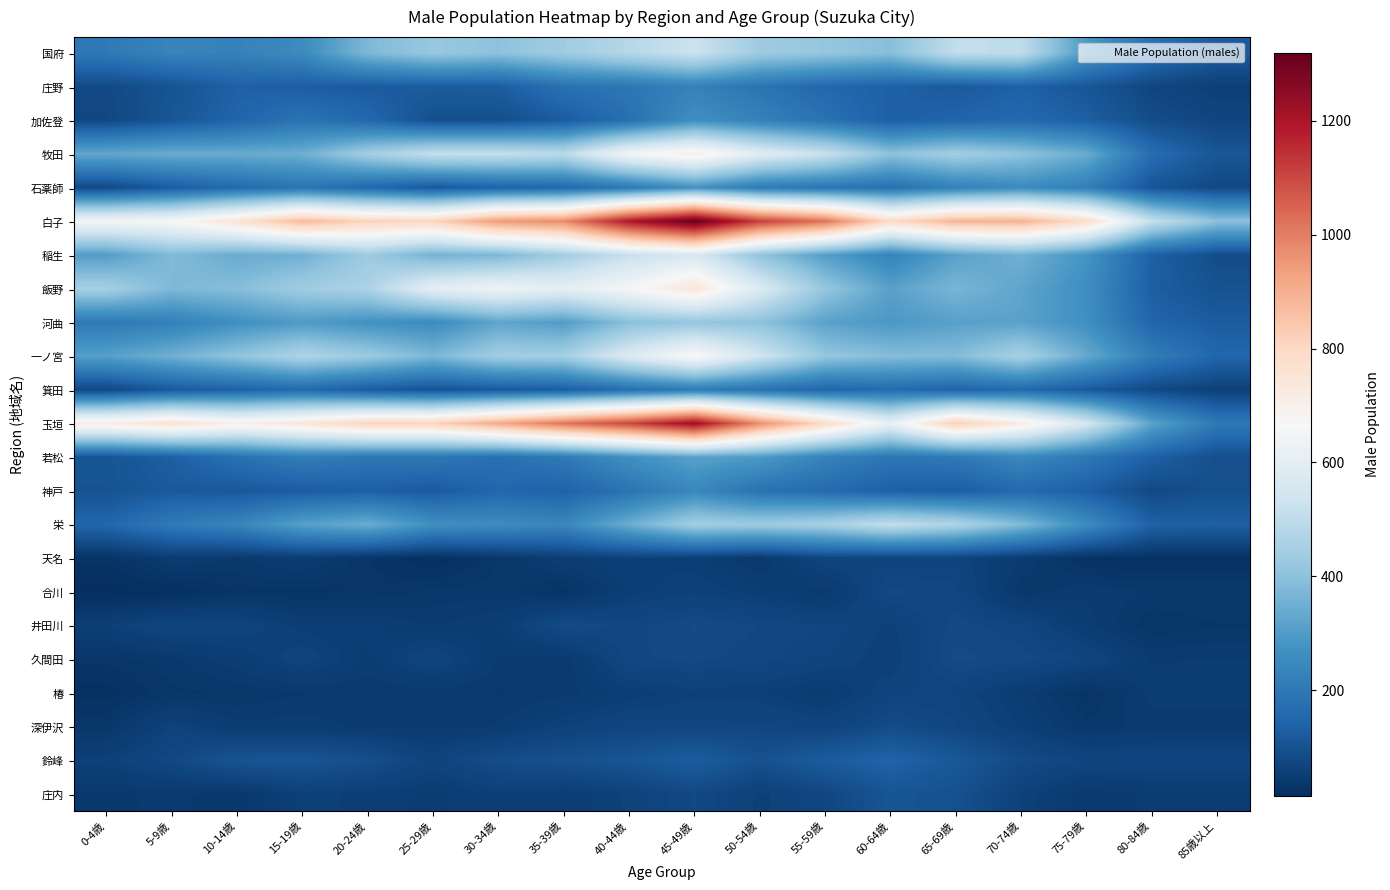

Reading left to right, list all the values displayed in this chart.

国府: 0-4歳=203	5-9歳=233	10-14歳=227	15-19歳=254	20-24歳=375	25-29歳=421	30-34歳=401	35-39歳=437	40-44歳=482	45-49歳=529	50-54歳=433	55-59歳=416	60-64歳=390	65-69歳=506	70-74歳=502	75-79歳=293	80-84歳=179	85歳以上=122
庄野: 0-4歳=80	5-9歳=103	10-14歳=137	15-19歳=128	20-24歳=121	25-29歳=125	30-34歳=127	35-39歳=180	40-44歳=195	45-49歳=227	50-54歳=188	55-59歳=153	60-64歳=136	65-69歳=120	70-74歳=137	75-79歳=110	80-84歳=70	85歳以上=55
加佐登: 0-4歳=75	5-9歳=108	10-14歳=146	15-19歳=187	20-24歳=155	25-29歳=93	30-34歳=92	35-39歳=123	40-44歳=176	45-49歳=265	50-54歳=227	55-59歳=183	60-64歳=132	65-69歳=146	70-74歳=158	75-79歳=132	80-84歳=87	85歳以上=69
牧田: 0-4歳=329	5-9歳=344	10-14歳=340	15-19歳=348	20-24歳=443	25-29歳=513	30-34歳=514	35-39歳=493	40-44歳=651	45-49歳=711	50-54歳=590	55-59歳=521	60-64歳=400	65-69歳=444	70-74歳=403	75-79歳=342	80-84歳=170	85歳以上=109
石薬師: 0-4歳=79	5-9歳=123	10-14歳=162	15-19歳=189	20-24歳=154	25-29歳=116	30-34歳=141	35-39歳=154	40-44歳=201	45-49歳=274	50-54歳=207	55-59歳=191	60-64歳=179	65-69歳=224	70-74歳=255	75-79歳=219	80-84歳=107	85歳以上=77
白子: 0-4歳=654	5-9歳=666	10-14歳=759	15-19歳=876	20-24歳=816	25-29歳=811	30-34歳=945	35-39歳=975	40-44歳=1194	45-49歳=1319	50-54歳=1115	55-59歳=1019	60-64歳=790	65-69歳=890	70-74歳=894	75-79歳=787	80-84歳=518	85歳以上=399
稲生: 0-4歳=303	5-9歳=379	10-14歳=339	15-19歳=353	20-24歳=432	25-29歳=356	30-34歳=369	35-39歳=441	40-44歳=516	45-49歳=562	50-54歳=407	55-59歳=306	60-64歳=233	65-69歳=315	70-74歳=353	75-79歳=280	80-84歳=135	85歳以上=87
飯野: 0-4歳=449	5-9歳=375	10-14歳=389	15-19歳=436	20-24歳=462	25-29歳=603	30-34歳=637	35-39歳=603	40-44歳=661	45-49歳=749	50-54歳=575	55-59歳=416	60-64歳=314	65-69歳=368	70-74歳=324	75-79歳=263	80-84歳=131	85歳以上=99
河曲: 0-4歳=201	5-9歳=223	10-14歳=268	15-19歳=299	20-24歳=273	25-29歳=255	30-34歳=324	35-39歳=302	40-44歳=394	45-49歳=413	50-54歳=401	55-59歳=316	60-64歳=290	65-69歳=313	70-74歳=317	75-79歳=268	80-84歳=148	85歳以上=125
一ノ宮: 0-4歳=311	5-9歳=353	10-14歳=407	15-19歳=467	20-24歳=429	25-29歳=371	30-34歳=441	35-39歳=446	40-44歳=574	45-49歳=678	50-54歳=542	55-59歳=415	60-64歳=386	65-69歳=384	70-74歳=454	75-79歳=336	80-84歳=214	85歳以上=150
箕田: 0-4歳=73	5-9歳=117	10-14歳=136	15-19歳=159	20-24歳=122	25-29歳=100	30-34歳=116	35-39歳=128	40-44歳=173	45-49歳=207	50-54歳=181	55-59歳=148	60-64歳=162	65-69歳=142	70-74歳=158	75-79歳=119	80-84歳=77	85歳以上=57
玉垣: 0-4歳=718	5-9歳=765	10-14歳=702	15-19歳=746	20-24歳=814	25-29歳=816	30-34歳=915	35-39歳=1018	40-44歳=1103	45-49歳=1224	50-54歳=971	55-59歳=789	60-64歳=615	65-69歳=829	70-74歳=720	75-79歳=554	80-84歳=320	85歳以上=203
若松: 0-4歳=105	5-9歳=132	10-14歳=178	15-19歳=216	20-24歳=197	25-29歳=198	30-34歳=176	35-39歳=204	40-44歳=268	45-49歳=316	50-54歳=294	55-59歳=229	60-64歳=194	65-69歳=202	70-74歳=244	75-79歳=198	80-84歳=137	85歳以上=92
神戸: 0-4歳=101	5-9歳=120	10-14歳=115	15-19歳=126	20-24歳=132	25-29歳=120	30-34歳=152	35-39歳=139	40-44歳=186	45-49歳=246	50-54歳=181	55-59歳=162	60-64歳=134	65-69歳=126	70-74歳=158	75-79歳=132	80-84歳=77	85歳以上=95
栄: 0-4歳=151	5-9歳=207	10-14歳=236	15-19歳=312	20-24歳=345	25-29歳=266	30-34歳=257	35-39歳=242	40-44歳=346	45-49歳=444	50-54歳=432	55-59歳=451	60-64歳=509	65-69歳=467	70-74歳=379	75-79歳=257	80-84歳=138	85歳以上=133
天名: 0-4歳=27	5-9歳=47	10-14歳=40	15-19歳=48	20-24歳=31	25-29歳=19	30-34歳=35	35-39歳=51	40-44歳=56	45-49歳=53	50-54歳=39	55-59歳=68	60-64歳=64	65-69歳=65	70-74歳=46	75-79歳=24	80-84歳=24	85歳以上=24
合川: 0-4歳=15	5-9歳=19	10-14歳=30	15-19歳=29	20-24歳=31	25-29歳=37	30-34歳=38	35-39歳=28	40-44歳=53	45-49歳=60	50-54歳=52	55-59歳=42	60-64歳=78	65-69歳=73	70-74歳=36	75-79歳=45	80-84歳=40	85歳以上=40
井田川: 0-4歳=56	5-9歳=71	10-14歳=67	15-19歳=53	20-24歳=52	25-29歳=45	30-34歳=51	35-39歳=83	40-44歳=74	45-49歳=82	50-54歳=76	55-59歳=71	60-64歳=59	65-69歳=79	70-74歳=72	75-79歳=48	80-84歳=31	85歳以上=35
久間田: 0-4歳=32	5-9歳=39	10-14歳=50	15-19歳=66	20-24歳=49	25-29歳=70	30-34歳=45	35-39歳=41	40-44歳=75	45-49歳=78	50-54歳=73	55-59歳=67	60-64歳=56	65-69歳=83	70-74歳=79	75-79歳=70	80-84歳=45	85歳以上=46
椿: 0-4歳=22	5-9歳=34	10-14歳=36	15-19歳=40	20-24歳=41	25-29歳=42	30-34歳=40	35-39歳=43	40-44歳=52	45-49歳=59	50-54歳=56	55-59歳=47	60-64歳=66	65-69歳=66	70-74歳=49	75-79歳=29	80-84歳=48	85歳以上=48
深伊沢: 0-4歳=35	5-9歳=63	10-14歳=47	15-19歳=49	20-24歳=44	25-29歳=44	30-34歳=46	35-39歳=61	40-44歳=70	45-49歳=69	50-54歳=73	55-59歳=65	60-64歳=84	65-69歳=72	70-74歳=55	75-79歳=37	80-84歳=43	85歳以上=43
鈴峰: 0-4歳=59	5-9歳=75	10-14歳=104	15-19歳=106	20-24歳=91	25-29歳=65	30-34歳=87	35-39歳=95	40-44歳=105	45-49歳=127	50-54歳=96	55-59歳=124	60-64歳=144	65-69歳=114	70-74歳=82	75-79歳=69	80-84歳=70	85歳以上=70
庄内: 0-4歳=39	5-9歳=42	10-14歳=37	15-19歳=58	20-24歳=54	25-29歳=49	30-34歳=55	35-39歳=51	40-44歳=62	45-49歳=77	50-54歳=59	55-59歳=71	60-64歳=105	65-69歳=96	70-74歳=60	75-79歳=41	80-84歳=47	85歳以上=47